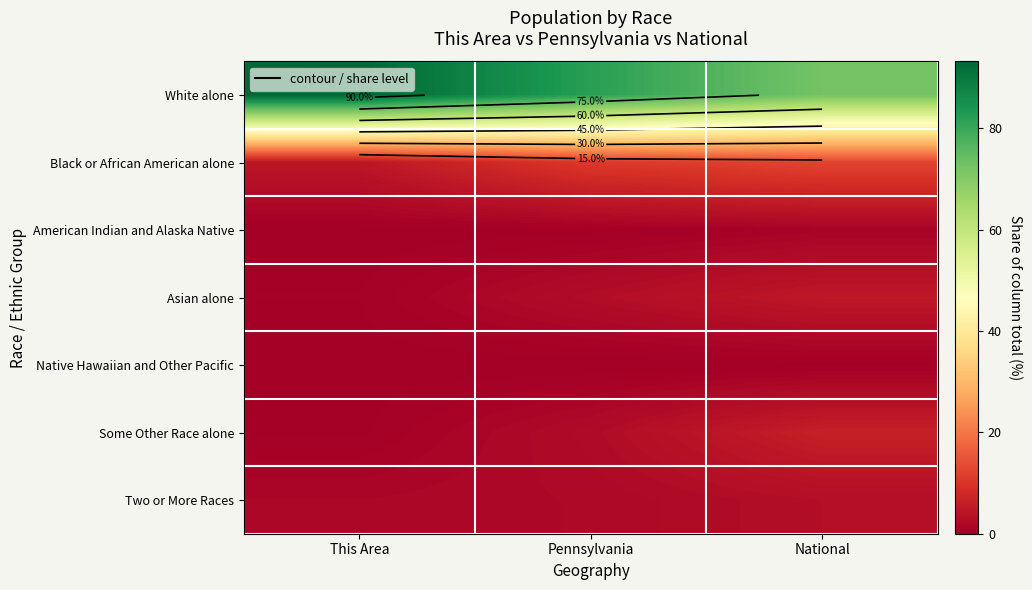

The value of Native Hawaiian and Other Pacific at This Area is 0.1. True or false?

True